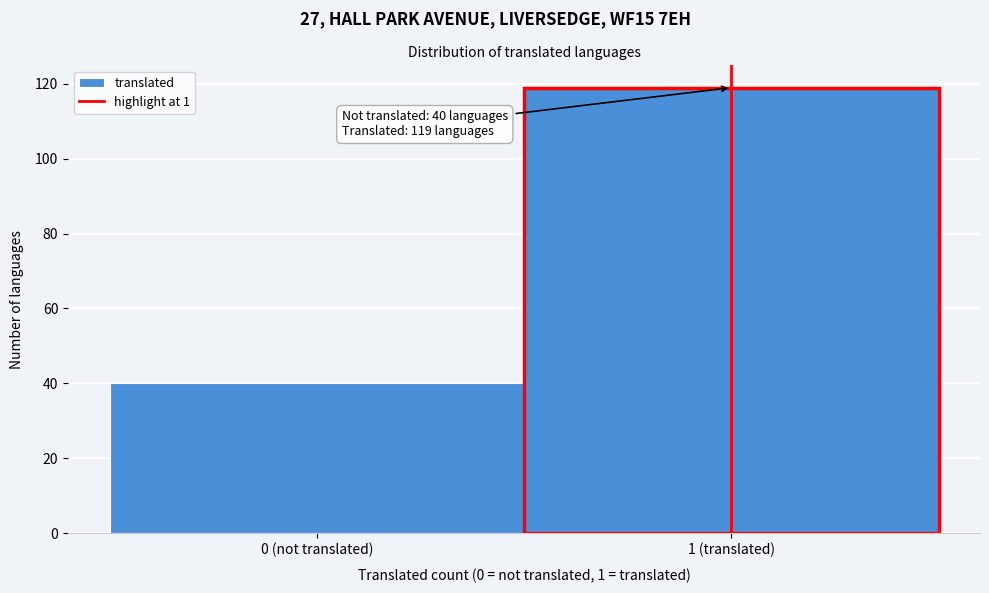

Reading left to right, what are all the values shown in this chart?

0 (not translated)=40	1 (translated)=119